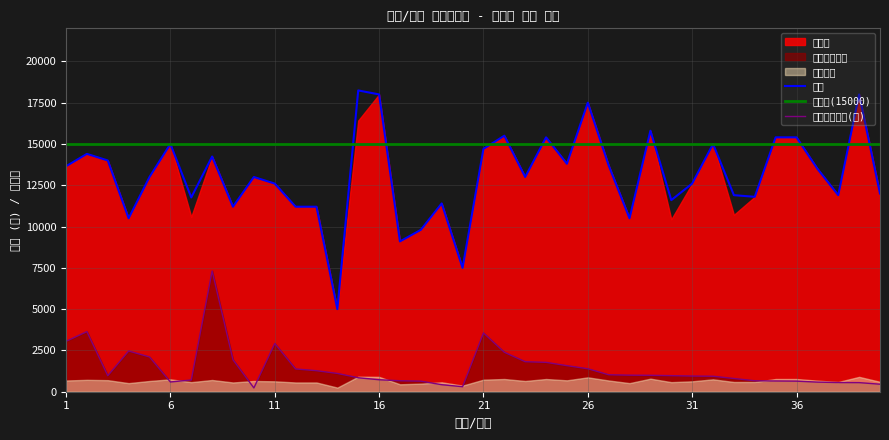

True or false: 정가 and 세일즈포인트(선) cross at least once.

False